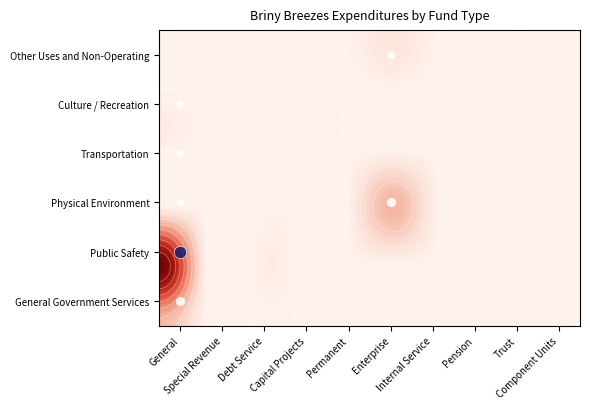

At how many categories does at least one series exceed 198829?

1